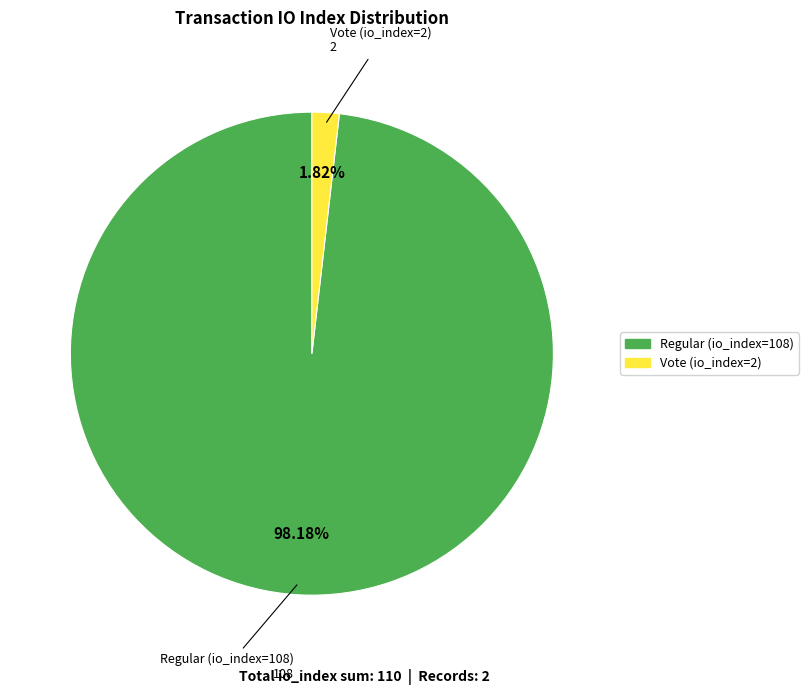

True or false: Regular (io_index=108) accounts for 91% of the total.

False